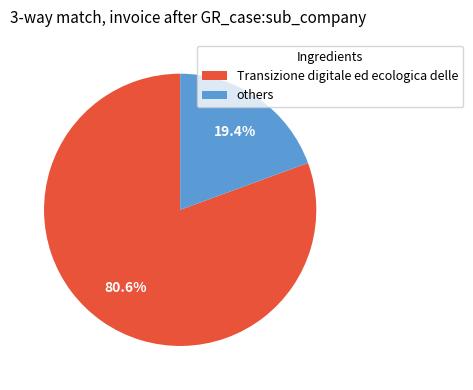

Does any single category account for the majority?

Yes